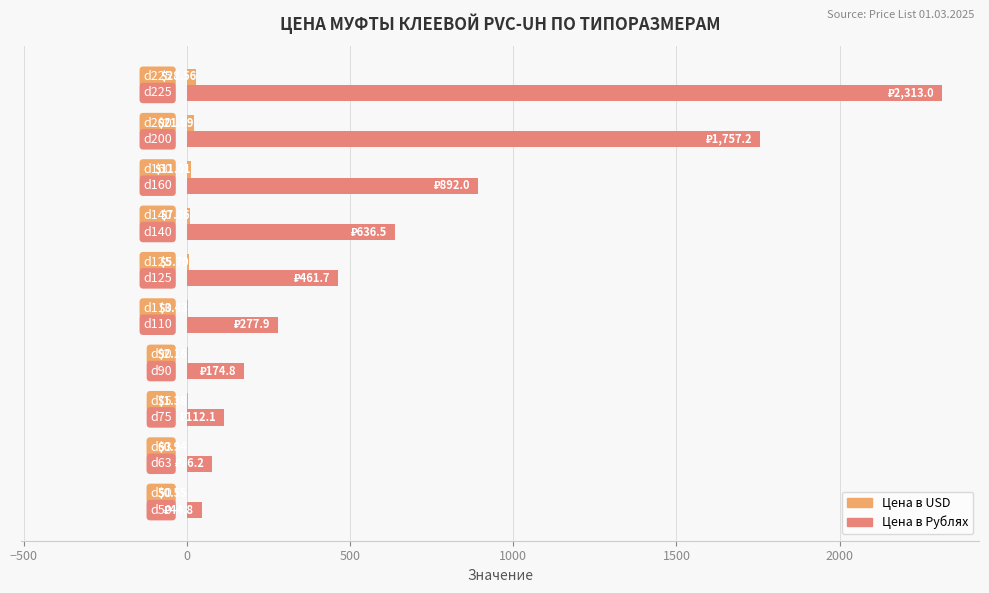

Which series has the largest range (max minus min)?

Цена в Рублях